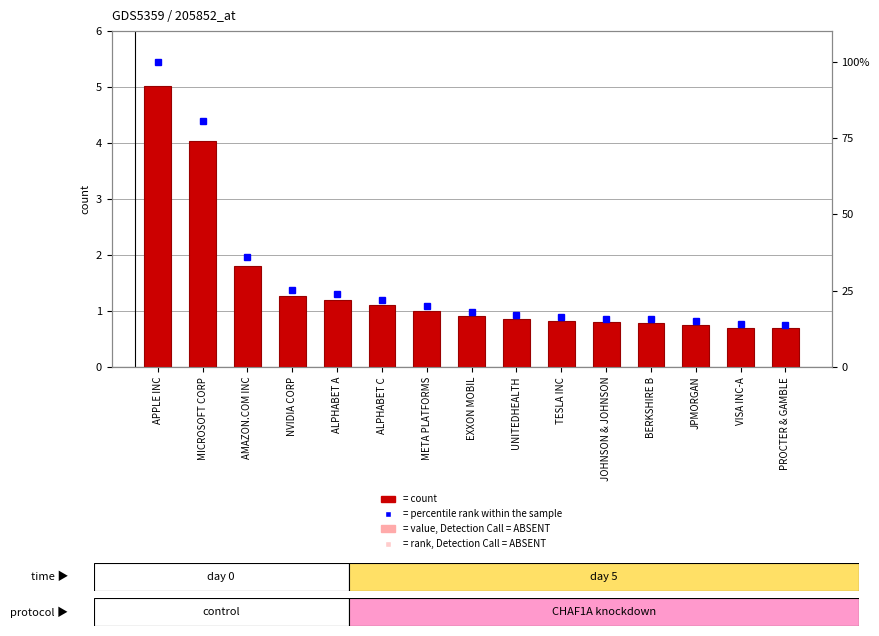

Is the value of count at JPMORGAN greater than the value of percentile rank within the sample at MICROSOFT CORP?

No